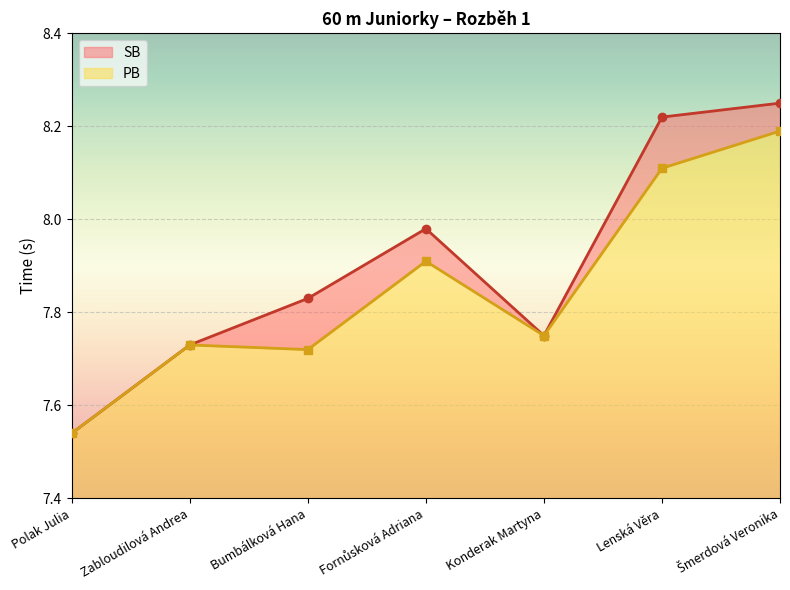

At which label is SB (line) closest to 7?

Polak Julia